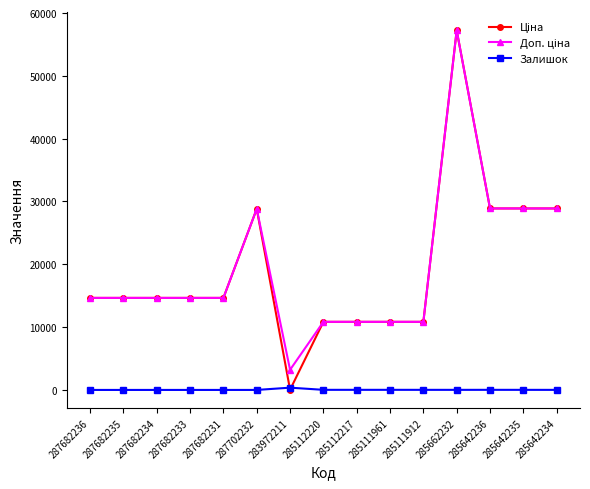

What is the total value across all series at 287682235?

29299.2